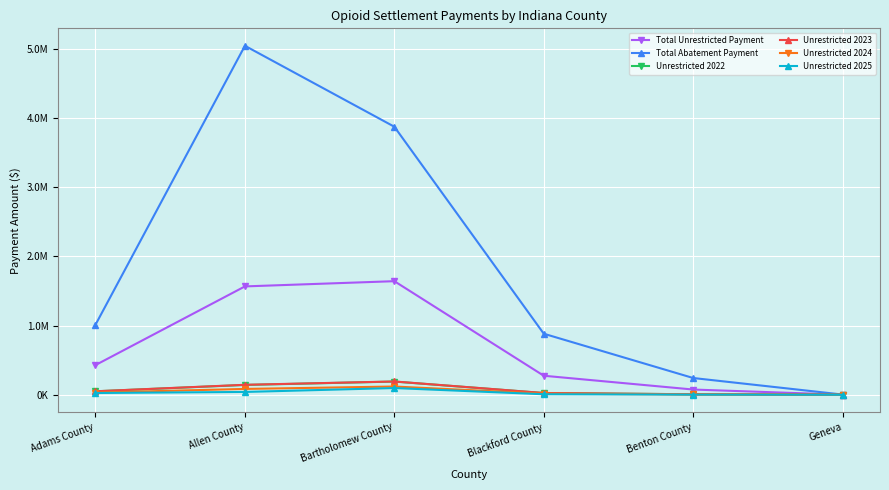

True or false: Unrestricted 2022 and Unrestricted 2025 intersect in this chart.

False